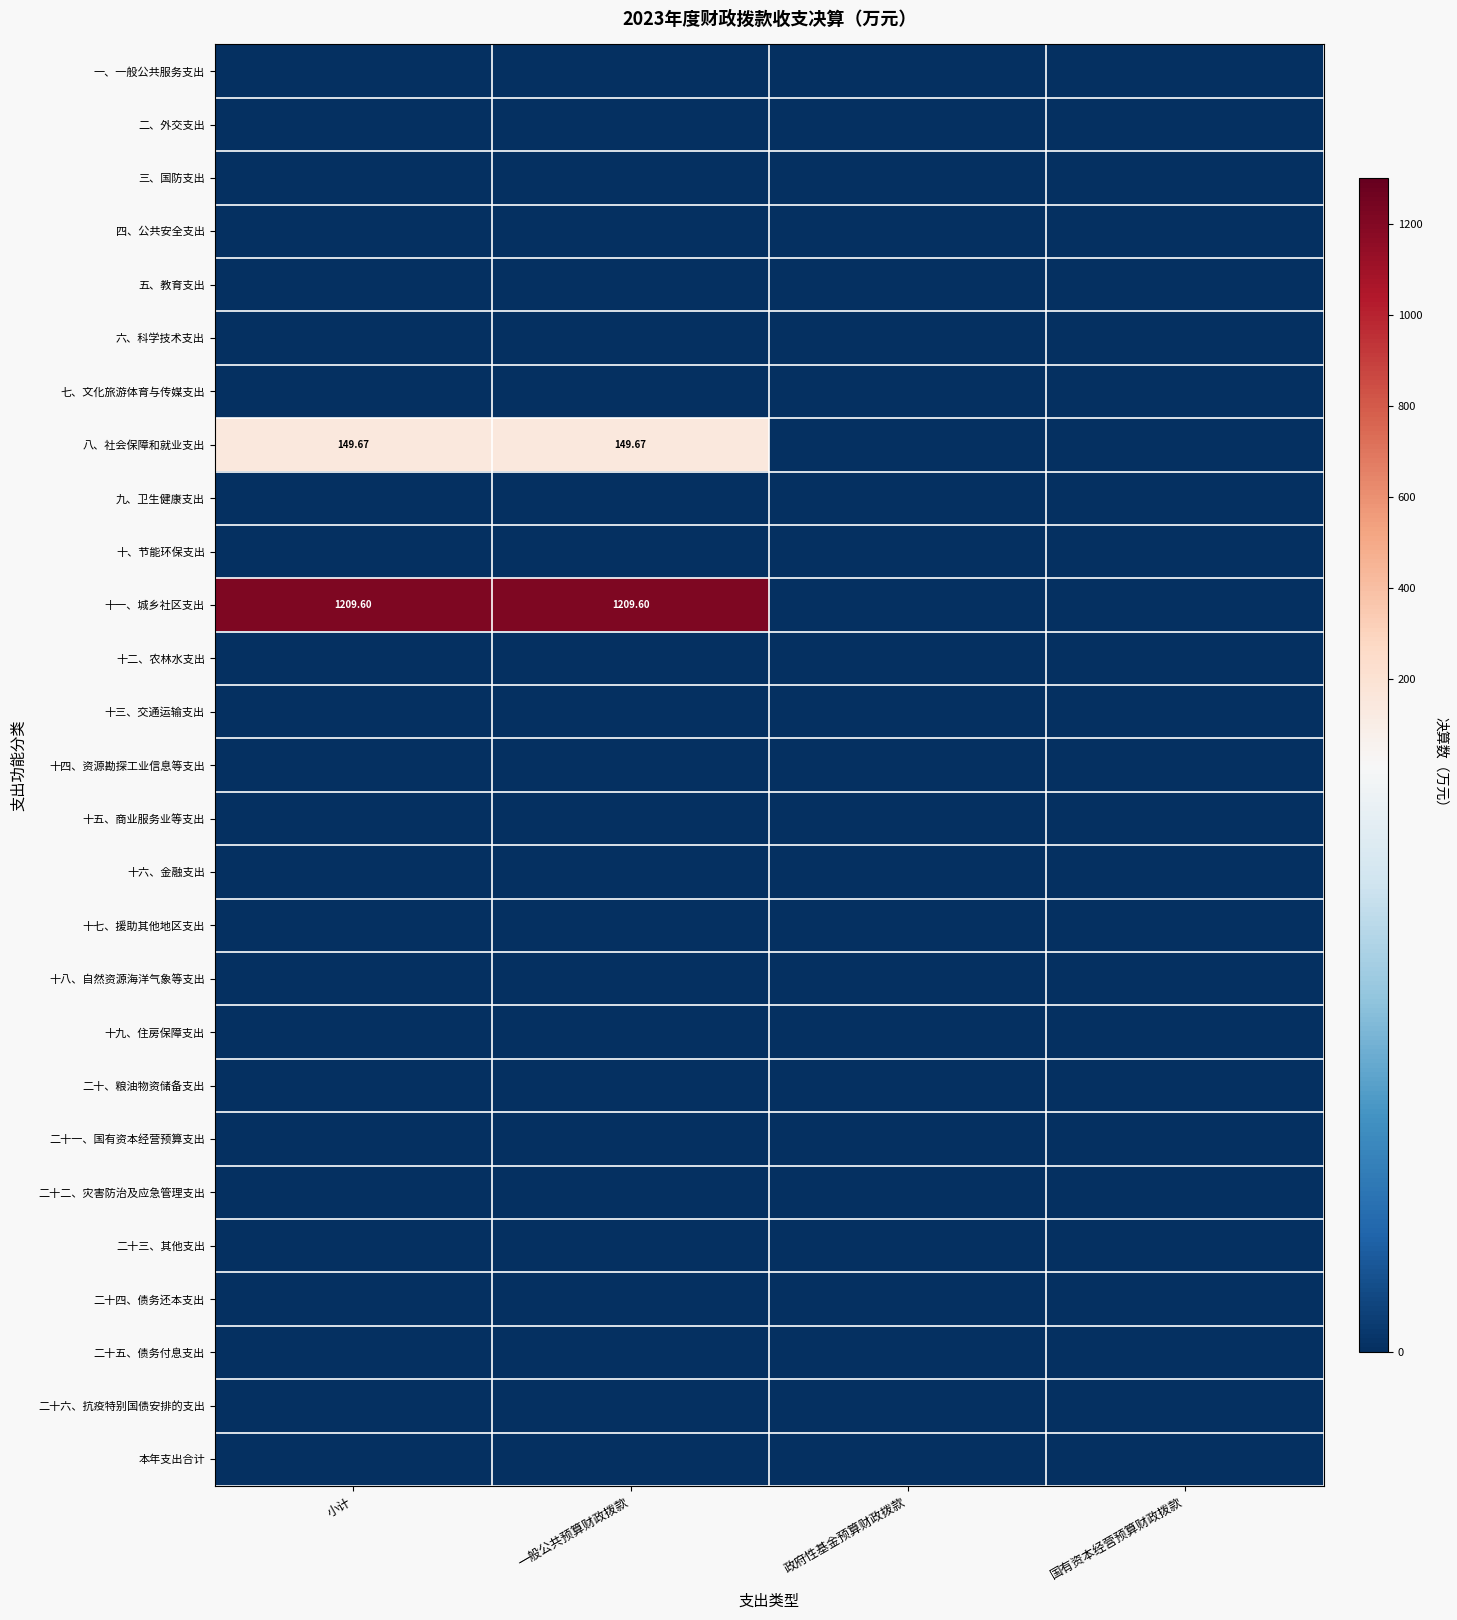

At which label does 十、节能环保支出 reach its peak?

小计